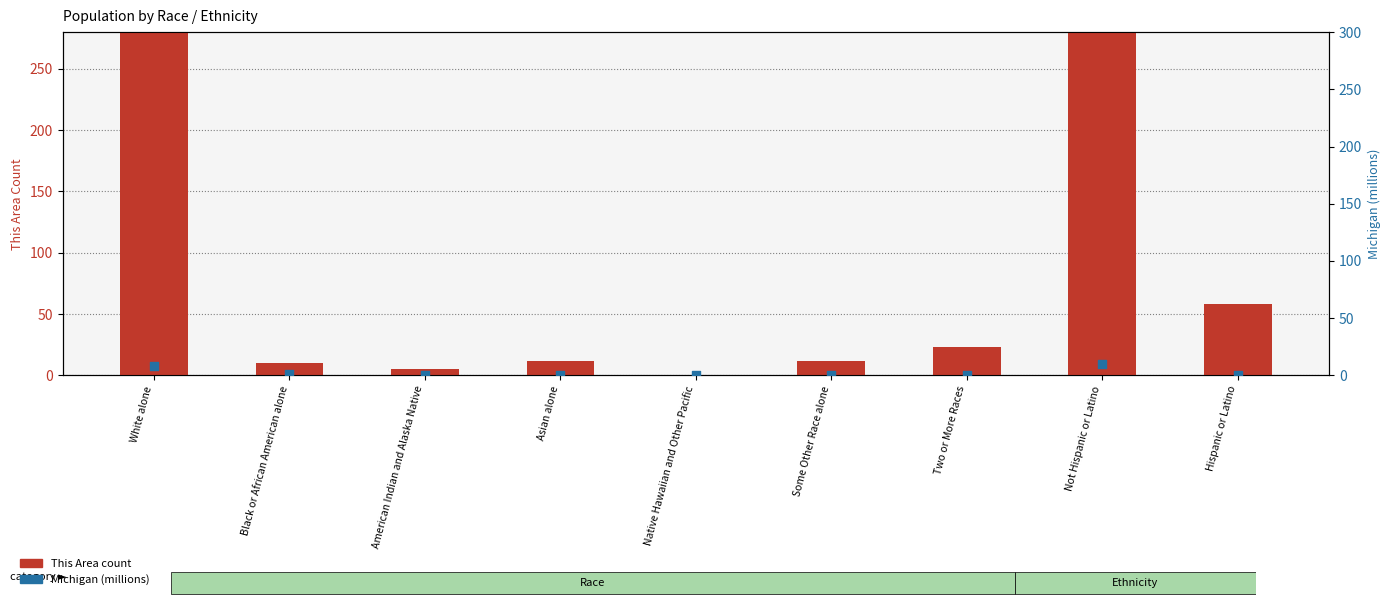

Which series has the largest total across all categories?

This Area count